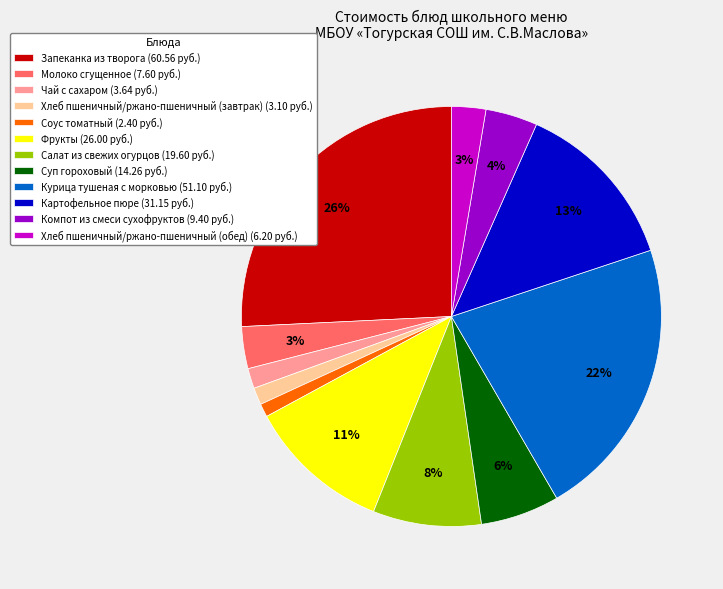

True or false: Фрукты accounts for 11% of the total.

True